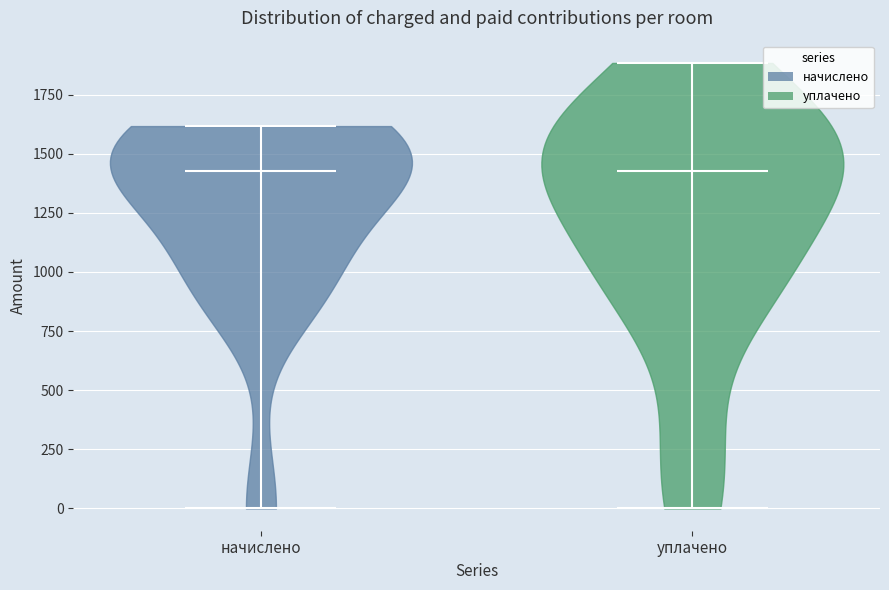

Where does the median line of the violin for начислено sit on the y-axis? The values are not printed on the chart, so give them approximately, as read against the axis.

1450